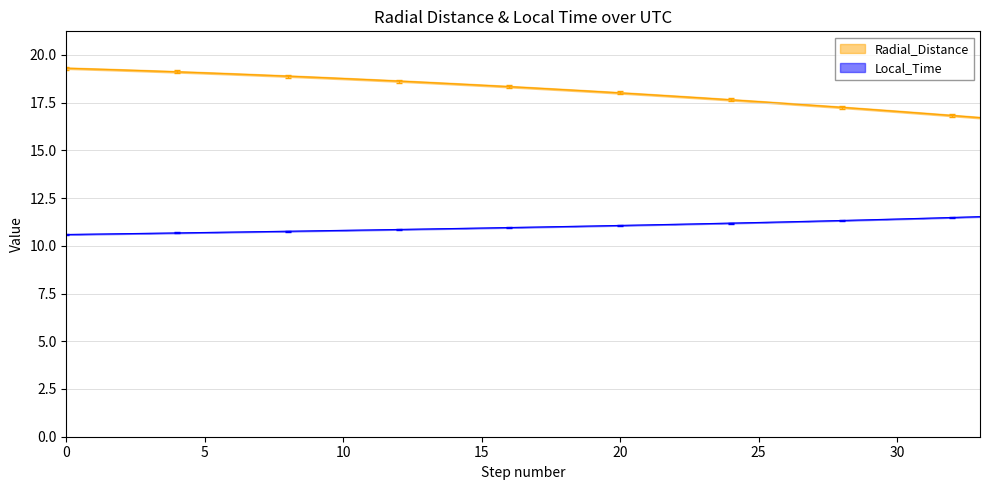

Reading left to right, list all the values displayed in this chart.

Radial_Distance: 19.3	19.3	19.2	19.2	19.1	19.1	19.0	18.9	18.9	18.8	18.8	18.7	18.6	18.6	18.5	18.4	18.3	18.3	18.2	18.1	18.0	17.9	17.8	17.7	17.7	17.6	17.5	17.4	17.3	17.2	17.0	16.9	16.8	16.7
Local_Time: 10.6	10.6	10.6	10.7	10.7	10.7	10.7	10.7	10.8	10.8	10.8	10.8	10.9	10.9	10.9	10.9	11.0	11.0	11.0	11.0	11.1	11.1	11.1	11.2	11.2	11.2	11.3	11.3	11.3	11.4	11.4	11.4	11.5	11.5